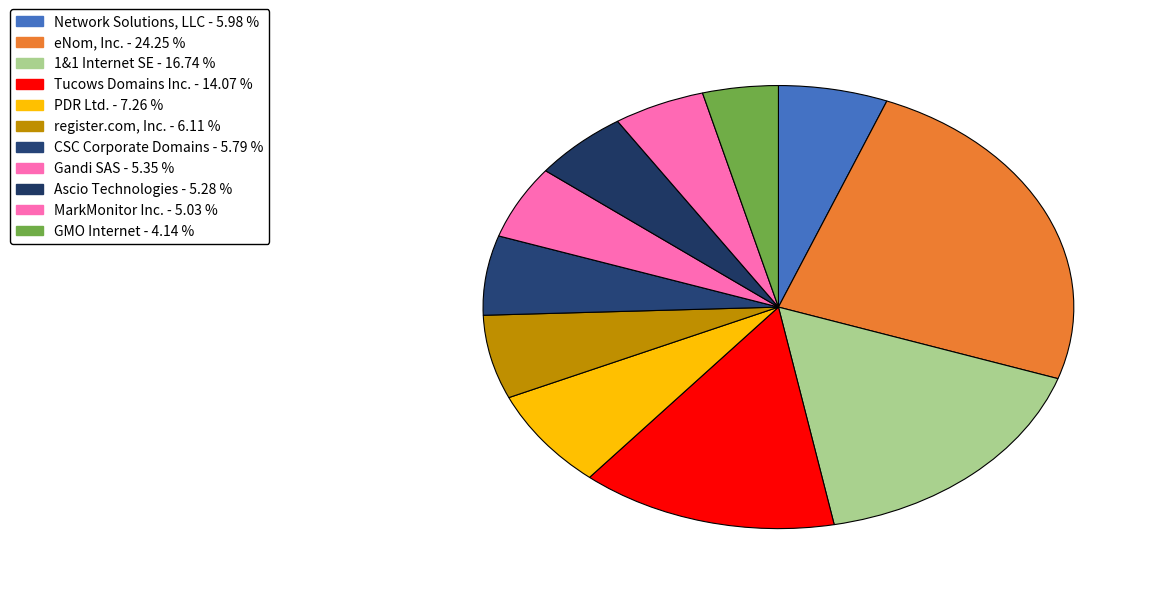

Is there any slice that represents more than half of the pie?

No